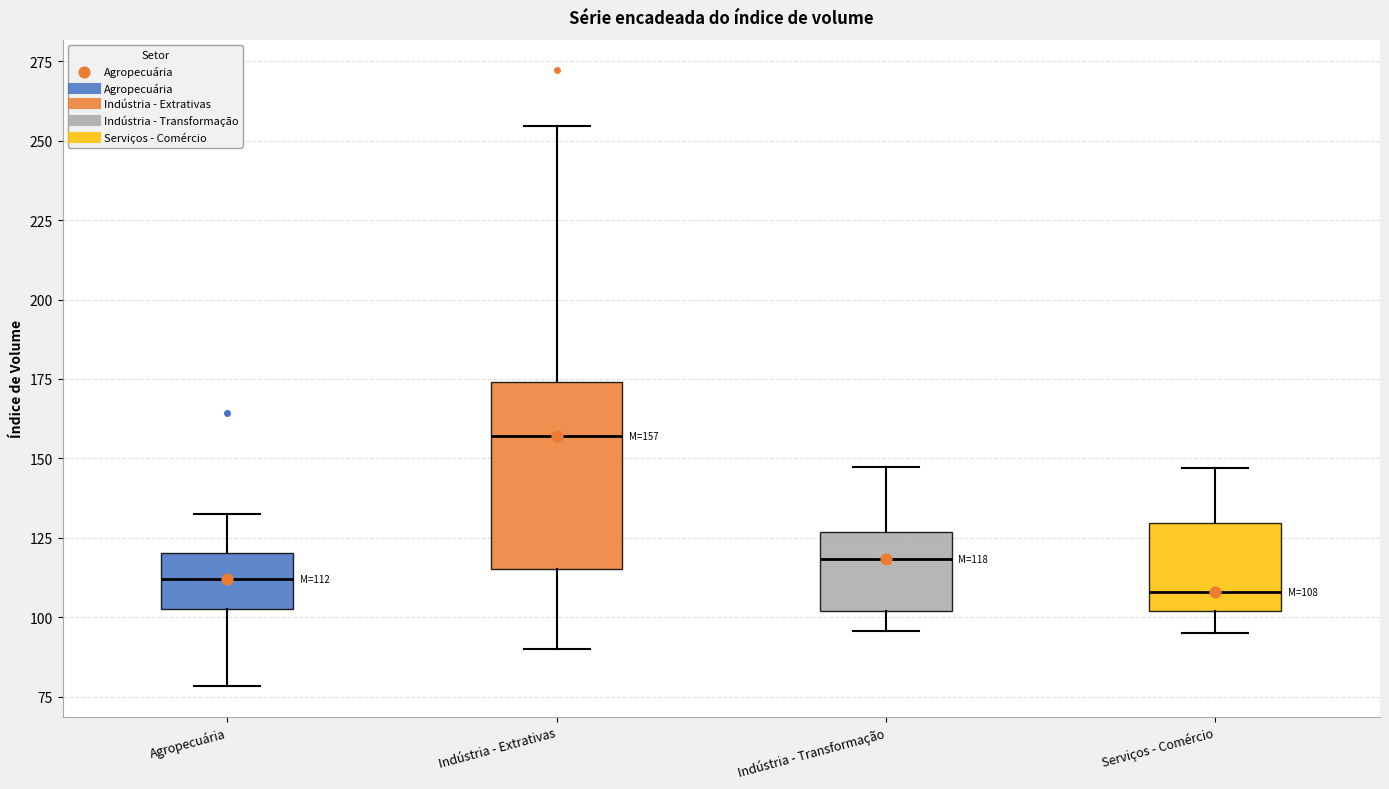

Which box is the tallest, from its lower edge to its upper edge?

Indústria - Extrativas